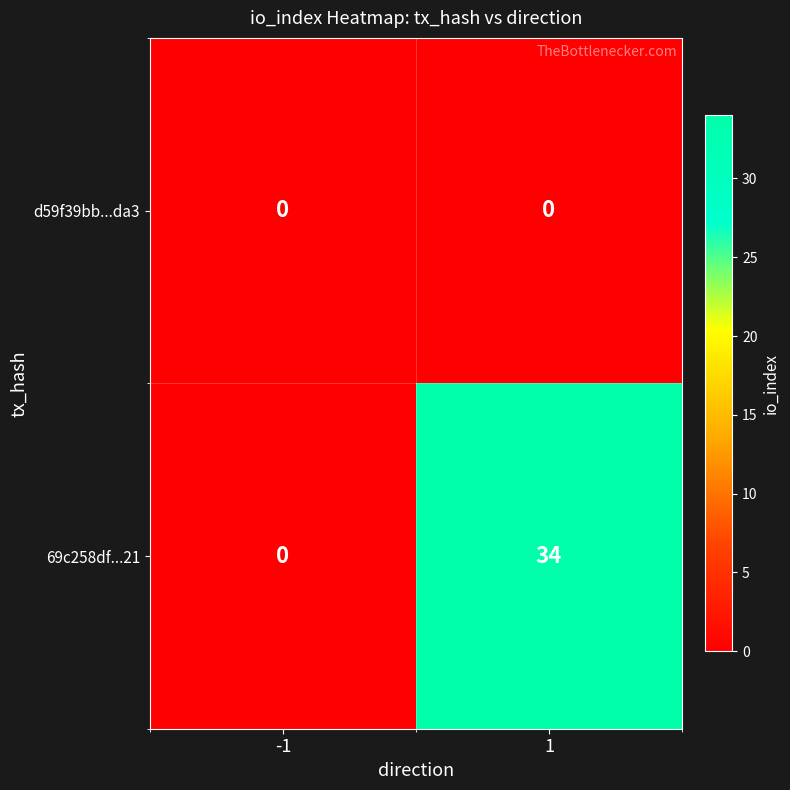

Reading right to left, transcribe all the data shown in this chart.

d59f39bb...da3: 0	0
69c258df...21: 34	0